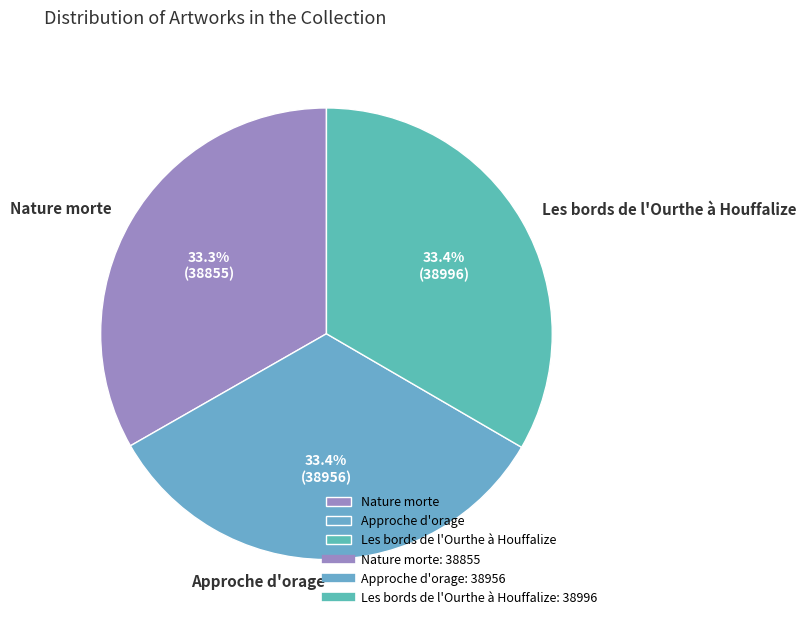

Does Les bords de l'Ourthe à Houffalize account for over 50% of the chart?

No